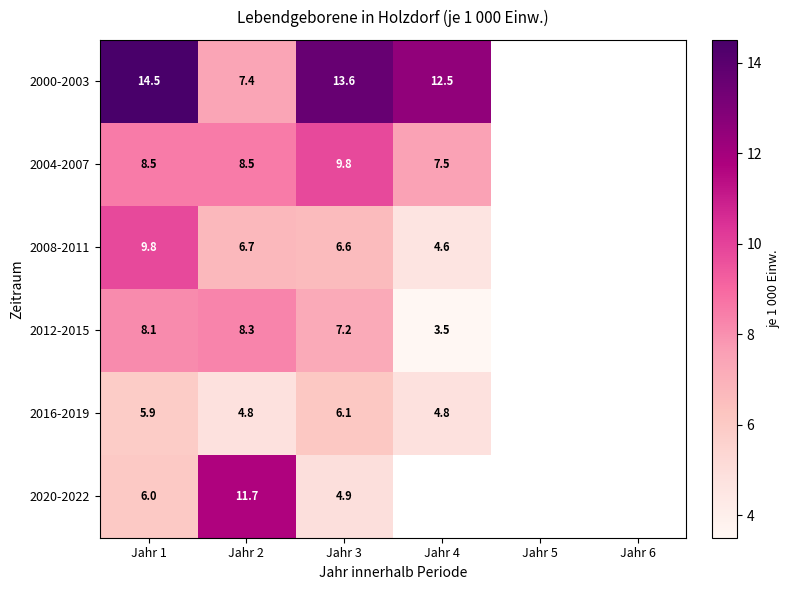

What is the difference between the highest and lowest values at Jahr 4?

9.0